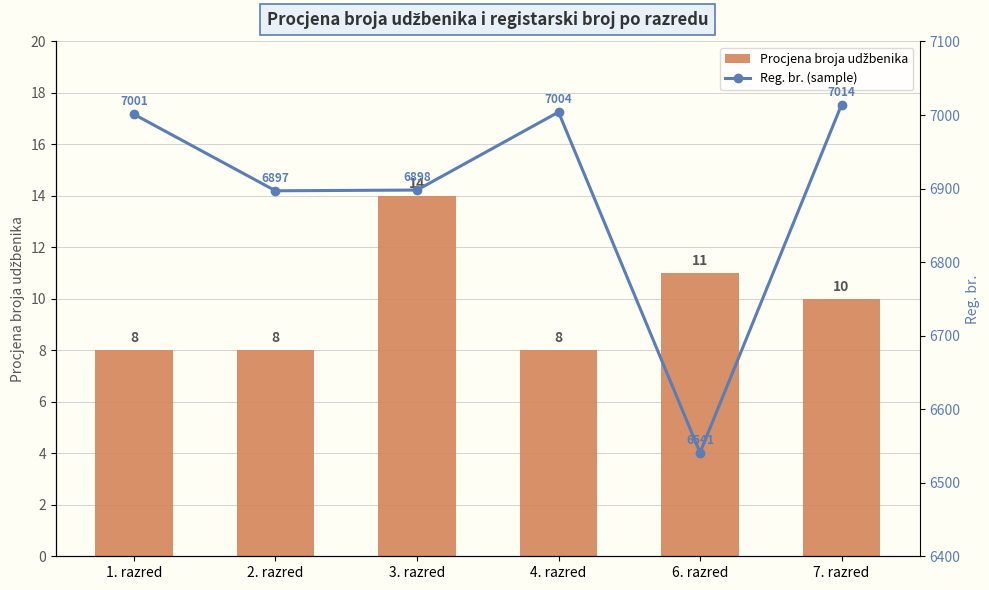

Does the chart contain stacked bars?

No